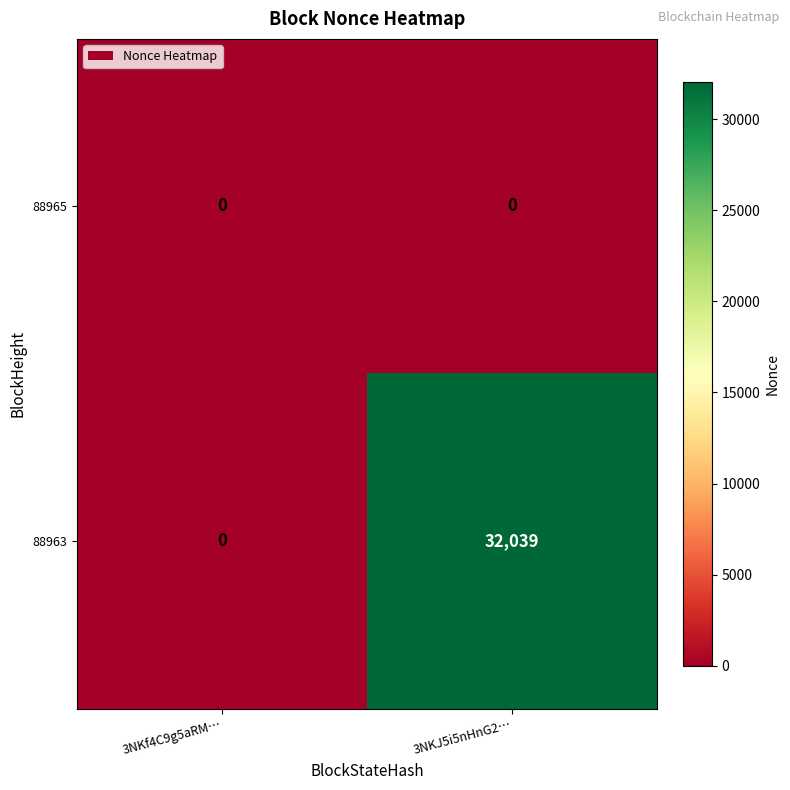

Reading right to left, extract all data points from this chart.

88965: 0	0
88963: 32039	0